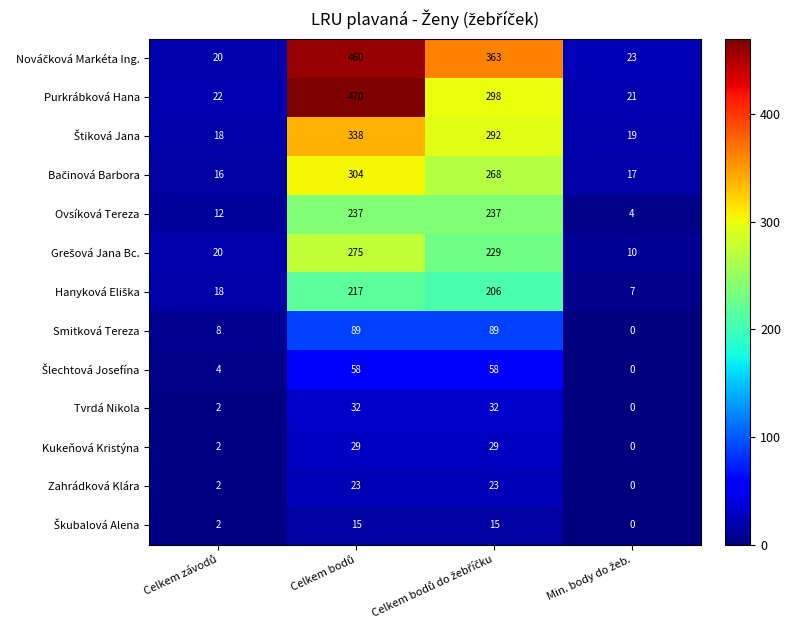

Which series has the widest spread of values?

Purkrábková Hana